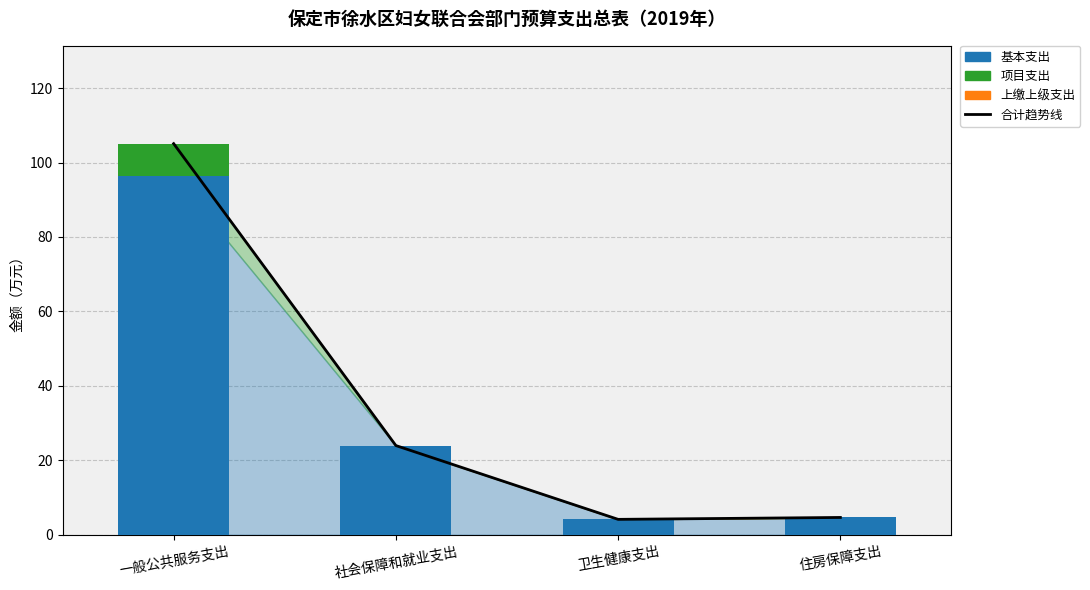

What is the average value of the 基本支出 series?

32.3